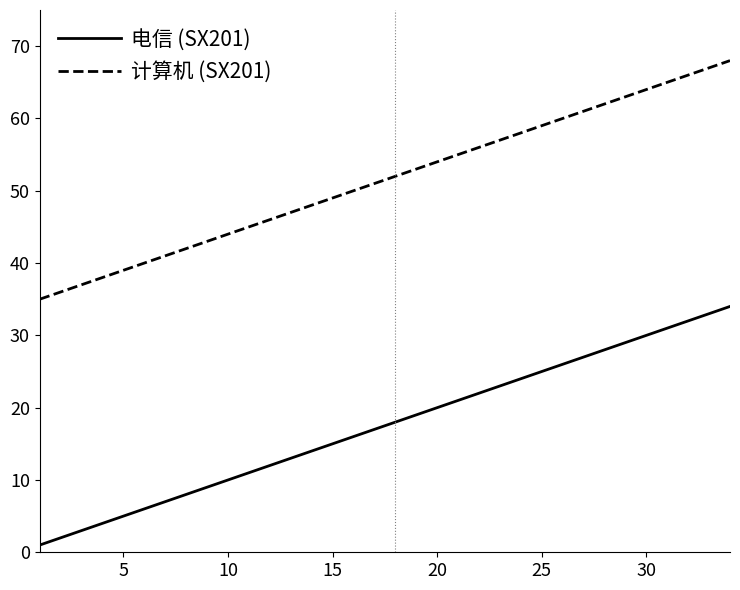

True or false: 电信 (SX201) and 计算机 (SX201) cross at least once.

False